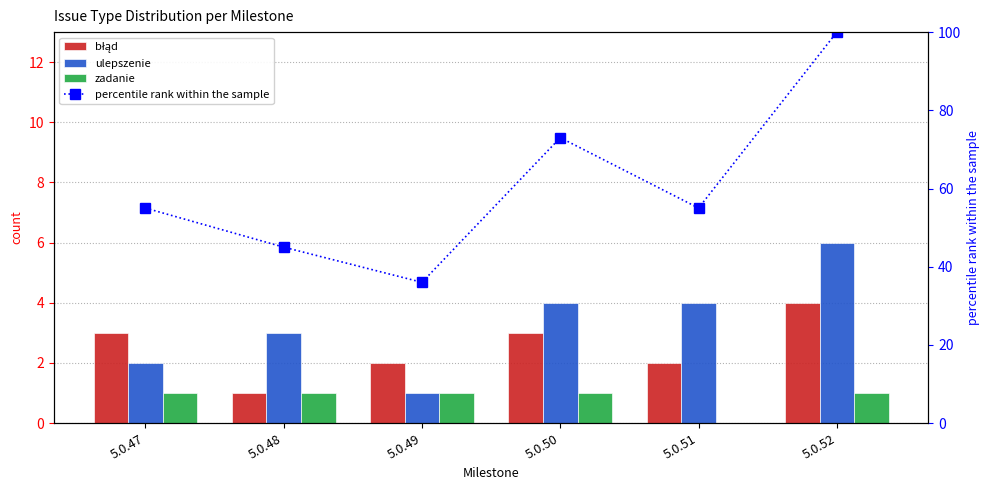

How many zadanie values are between 1 and 2?

5